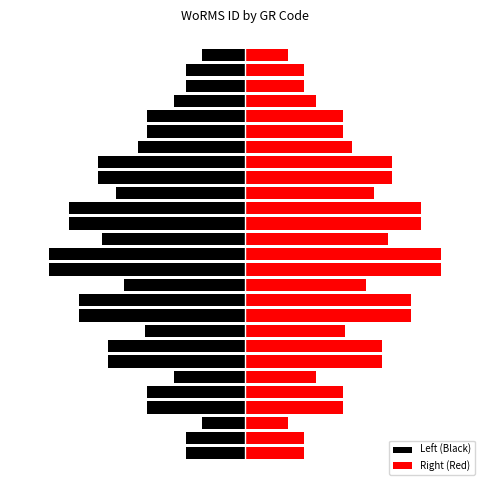

Are the bars horizontal?

Yes